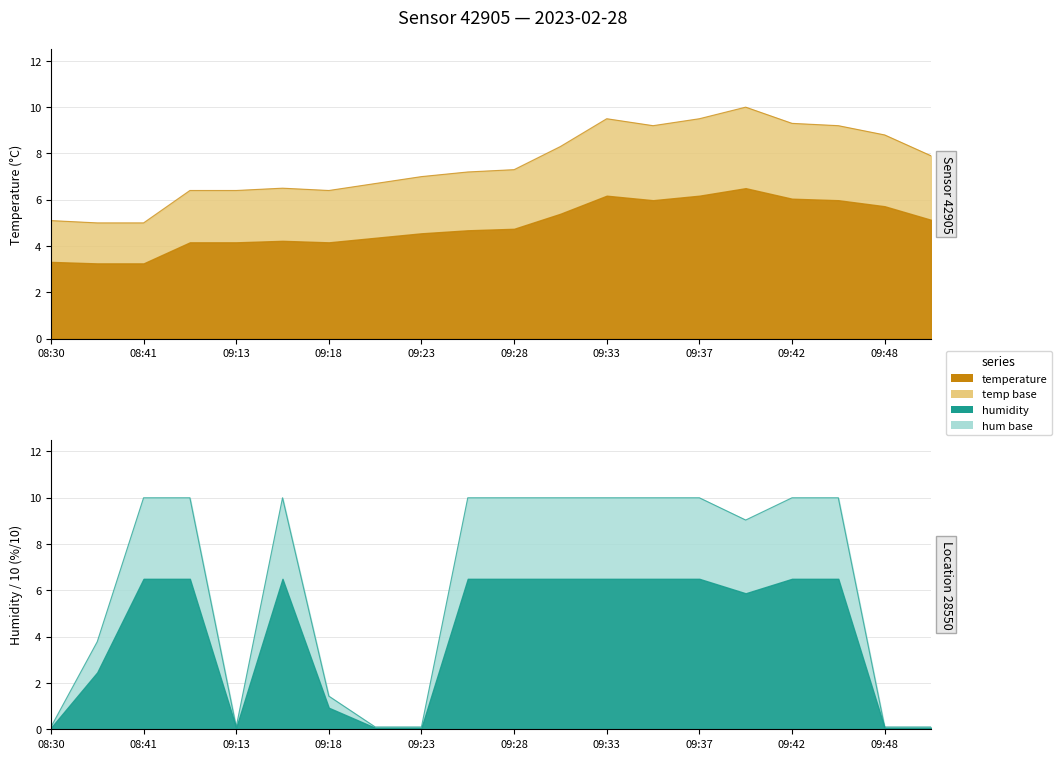

Rank the categories by humidity value from highest to lowest.

08:41, 09:11, 09:16, 09:25, 09:28, 09:30, 09:33, 09:35, 09:37, 09:42, 09:45, 09:40, 08:33, 09:18, 08:30, 09:13, 09:20, 09:23, 09:48, 09:50